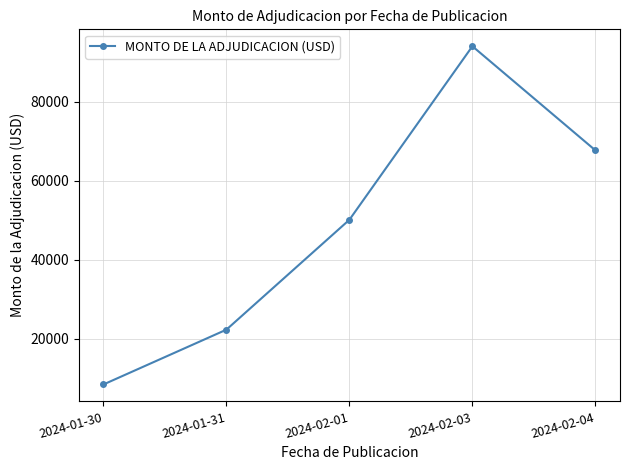

List the labels in order of value, smallest first.

2024-01-30, 2024-01-31, 2024-02-01, 2024-02-04, 2024-02-03